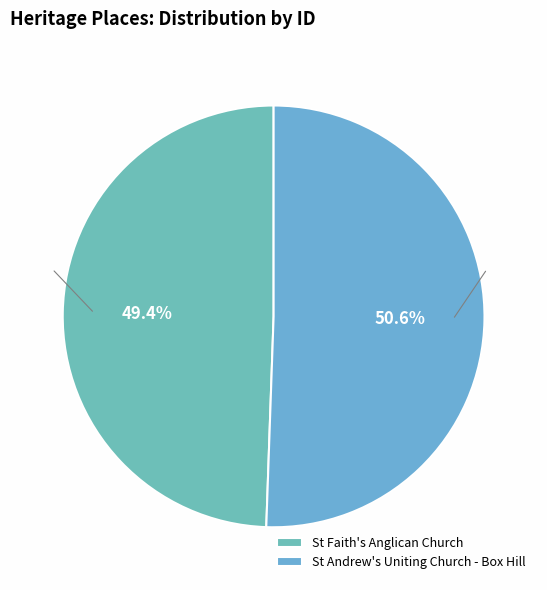

What is the smallest slice in the pie chart?

St Faith's Anglican Church